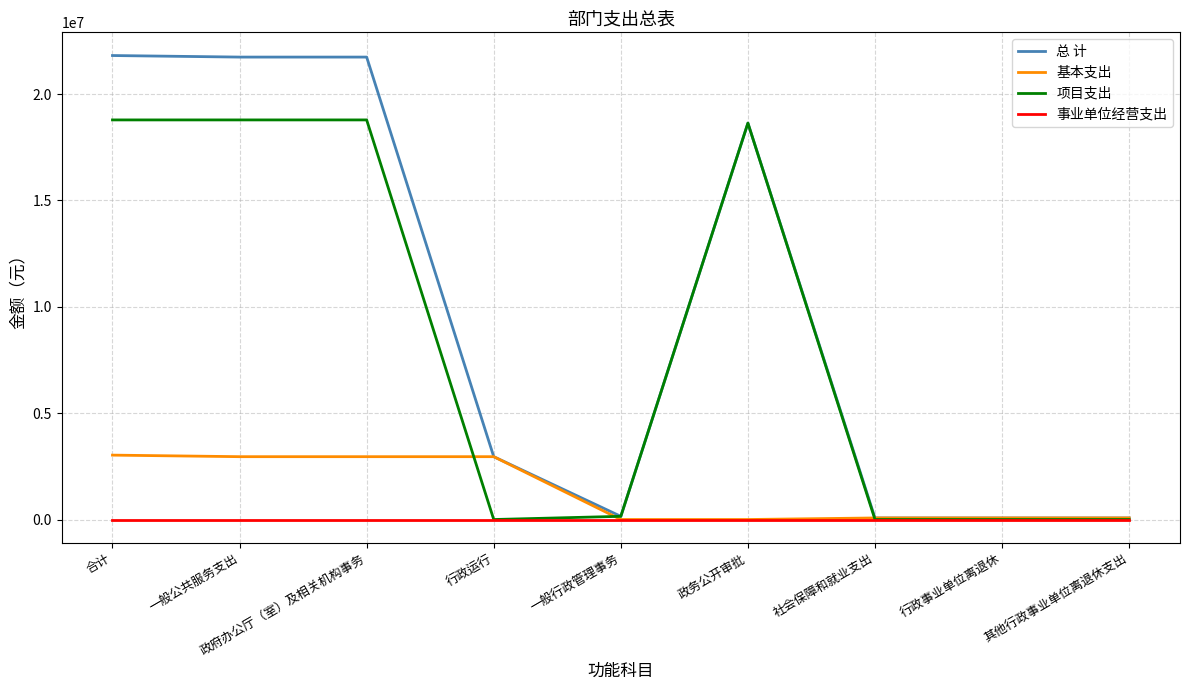

Rank the series by their maximum value, from highest to lowest.

总 计, 项目支出, 基本支出, 事业单位经营支出